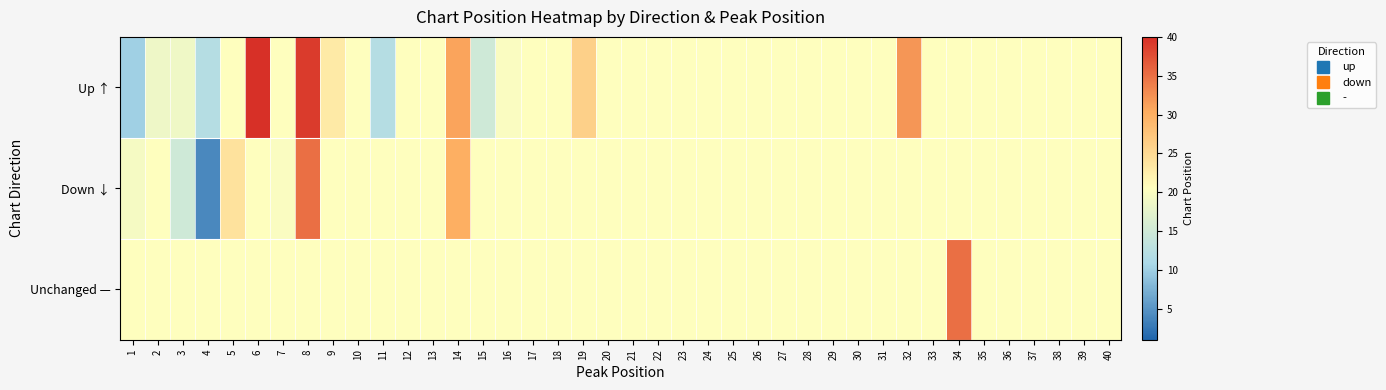

Reading left to right, transcribe all the data shown in this chart.

Up ↑: 1=10.0	2=18.7	3=18.8	4=12.0	5=20.5	6=40.0	7=20.5	8=39.0	9=23.0	10=20.5	11=12.0	12=20.5	13=20.5	14=31.0	15=15.0	16=20.0	17=20.5	18=20.5	19=26.0	20=20.5	21=20.5	22=20.5	23=20.5	24=20.5	25=20.5	26=20.5	27=20.5	28=20.5	29=20.5	30=20.5	31=20.5	32=32.0	33=20.5	34=20.5	35=20.5	36=20.5	37=20.5	38=20.5	39=20.5	40=20.5
Down ↓: 1=19.3	2=20.5	3=15.0	4=4.0	5=24.0	6=20.5	7=20.0	8=35.0	9=20.5	10=20.5	11=20.5	12=20.5	13=20.5	14=30.0	15=20.5	16=20.5	17=20.5	18=20.5	19=20.5	20=20.5	21=20.5	22=20.5	23=20.5	24=20.5	25=20.5	26=20.5	27=20.5	28=20.5	29=20.5	30=20.5	31=20.5	32=20.5	33=20.5	34=20.5	35=20.5	36=20.5	37=20.5	38=20.5	39=20.5	40=20.5
Unchanged —: 1=20.5	2=20.5	3=20.5	4=20.5	5=20.5	6=20.5	7=20.5	8=20.5	9=20.5	10=20.5	11=20.5	12=20.5	13=20.5	14=20.5	15=20.5	16=20.5	17=20.5	18=20.5	19=20.5	20=20.5	21=20.5	22=20.5	23=20.5	24=20.5	25=20.5	26=20.5	27=20.5	28=20.5	29=20.5	30=20.5	31=20.5	32=20.5	33=20.5	34=35.0	35=20.5	36=20.5	37=20.5	38=20.5	39=20.5	40=20.5